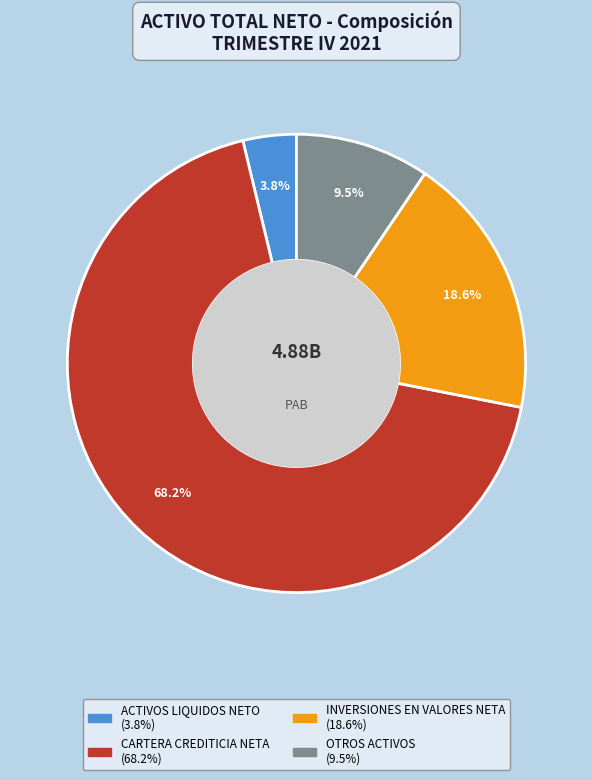

Count the number of slices in the pie.

4